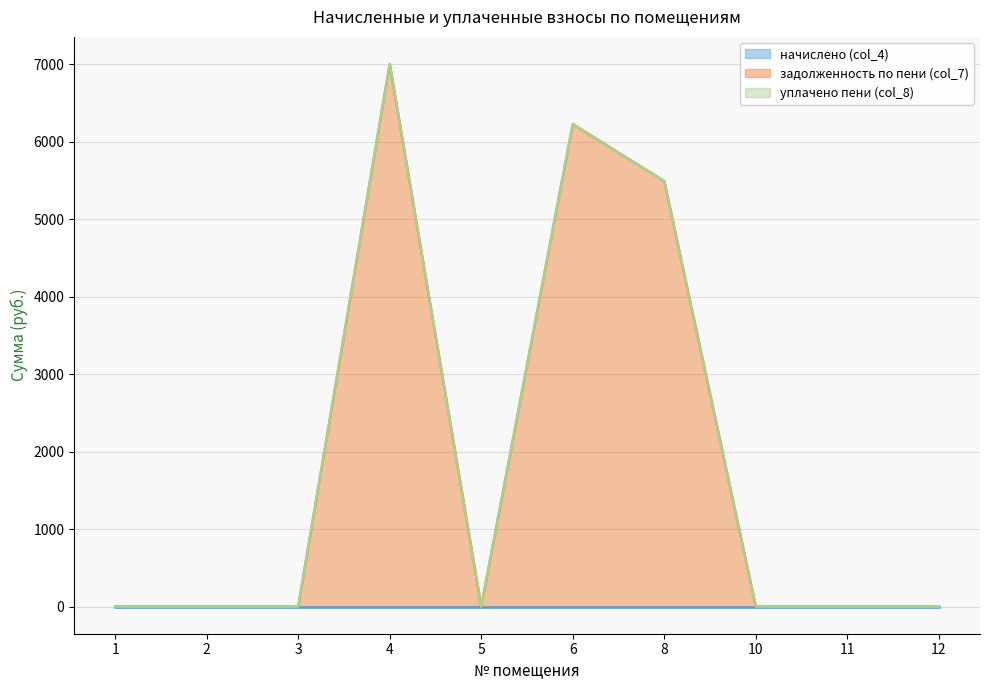

Does the chart have visible grid lines?

Yes